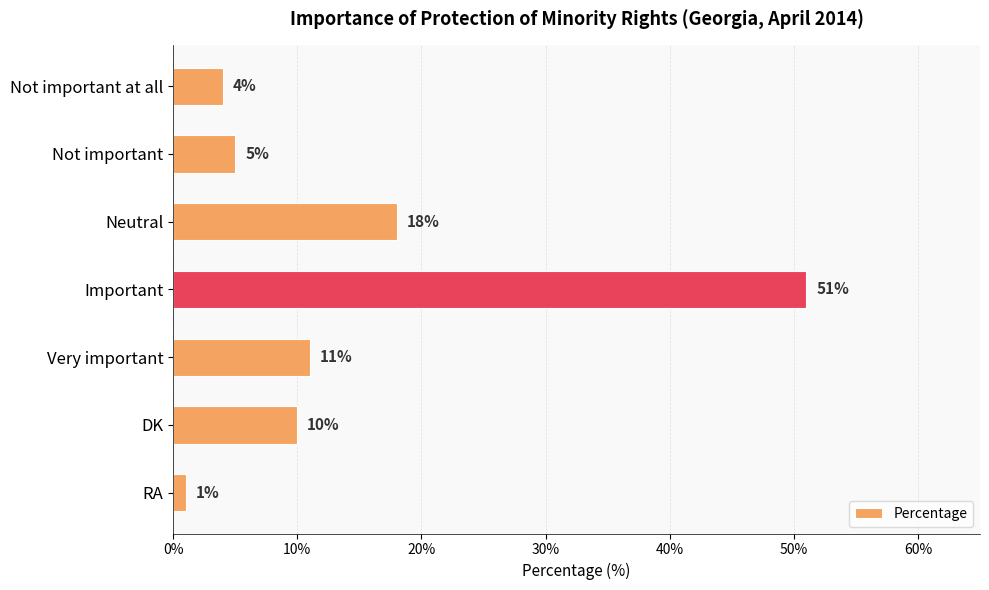

What is the average value?

14